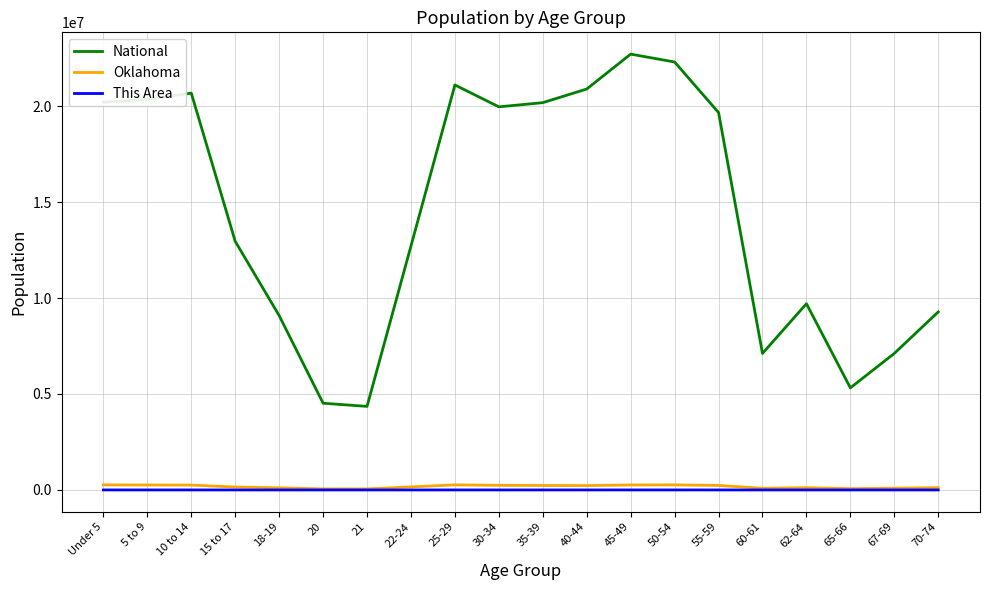

True or false: Oklahoma and National intersect in this chart.

False